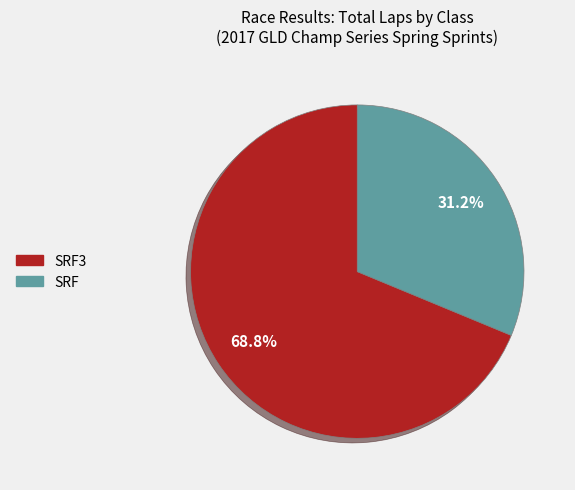

How many segments does this pie chart have?

2